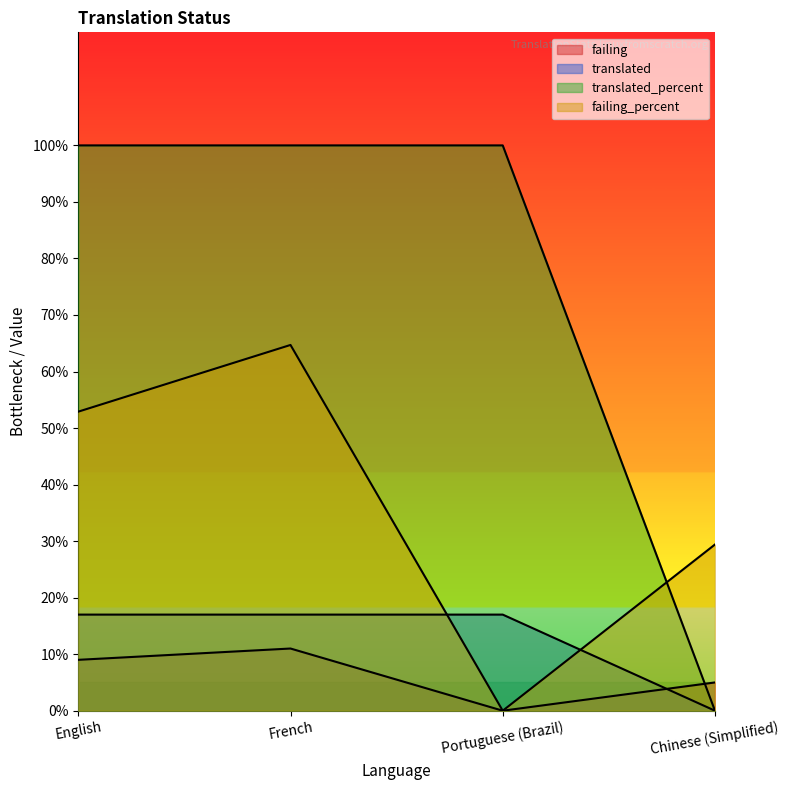

The failing series shows 9.0 at English. True or false?

True